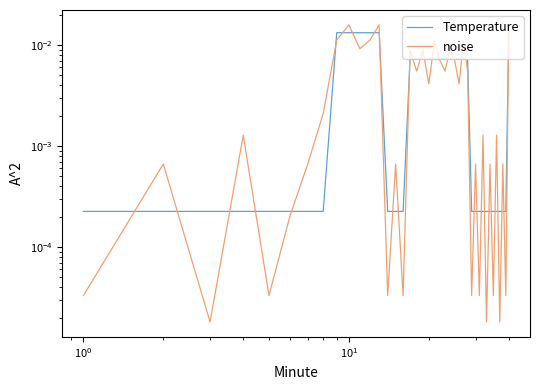

Is this an area chart (filled region under the line)?

No